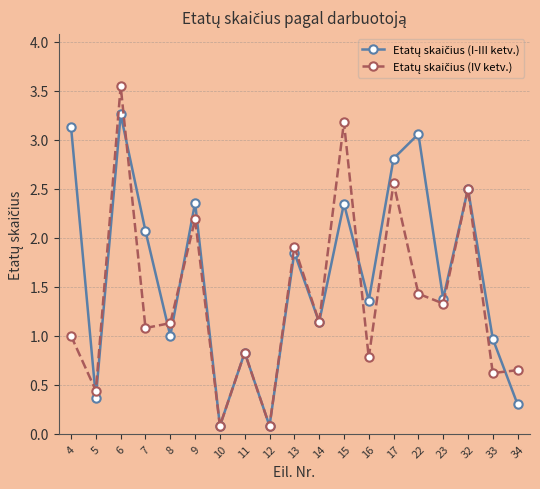

What is the difference between the highest and lowest values at 6?

0.3